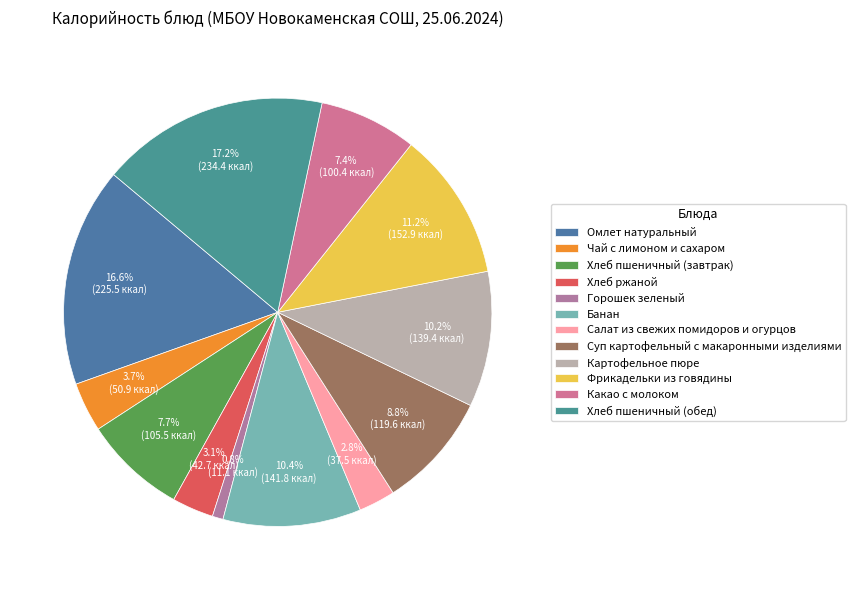

Is the sum of Хлеб пшеничный (завтрак) and Суп картофельный с макаронными изделиями greater than half?

No